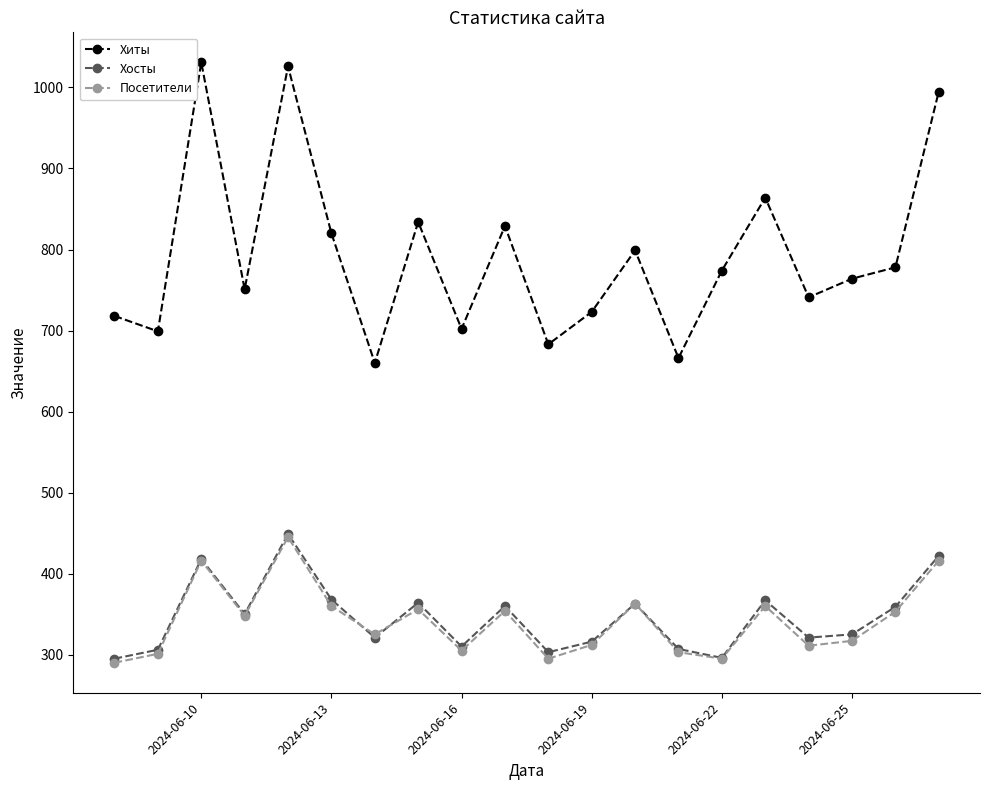

How many interior local peaks does the Хосты series have?

6